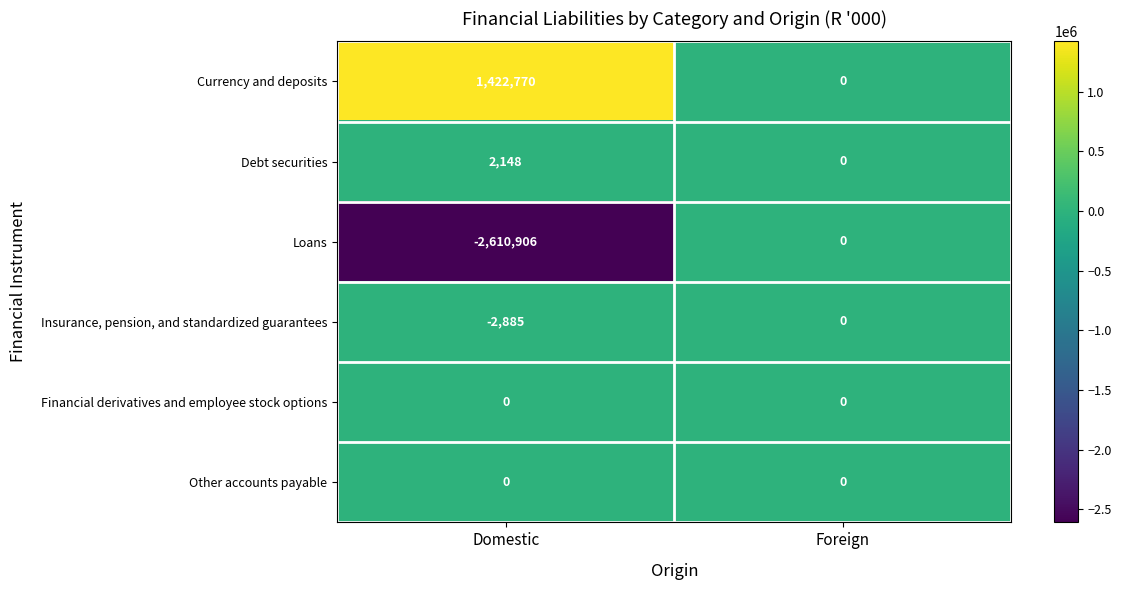

How many distinct data groups are displayed?

6